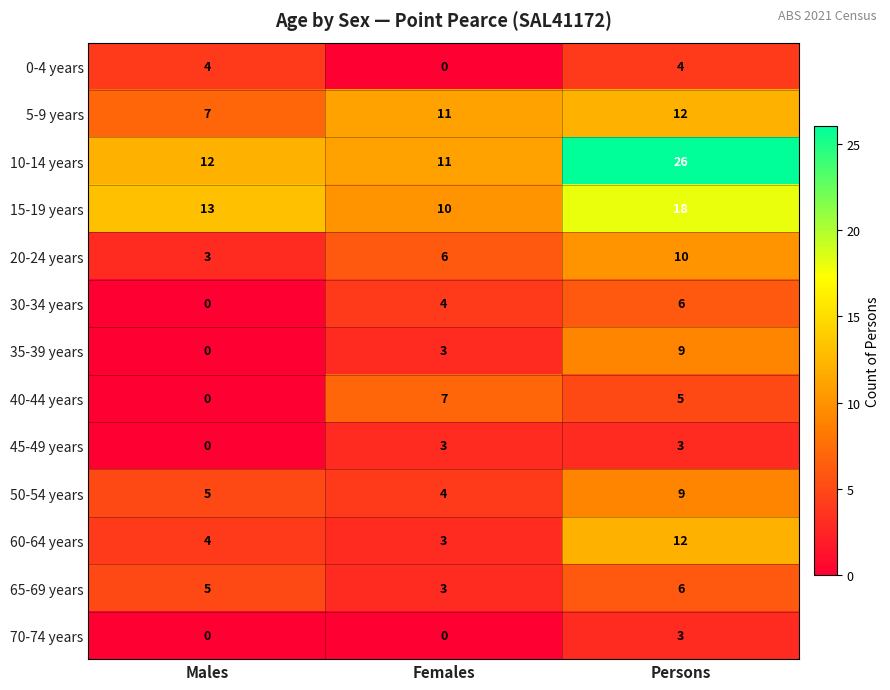

List the labels in order of 30-34 years value, smallest first.

Males, Females, Persons